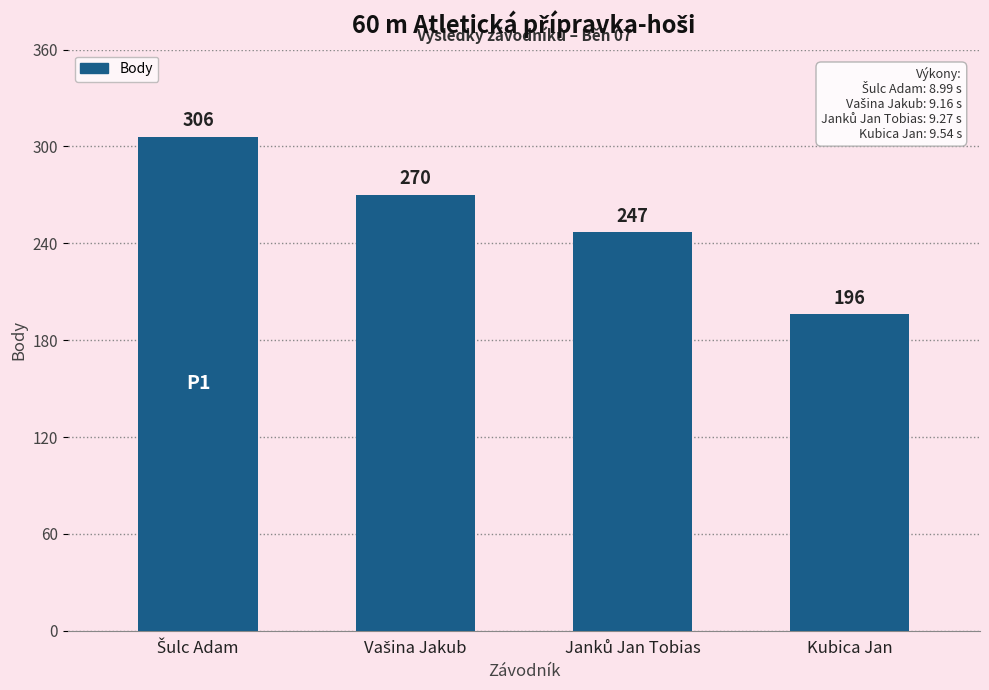

Reading left to right, extract all data points from this chart.

306	270	247	196